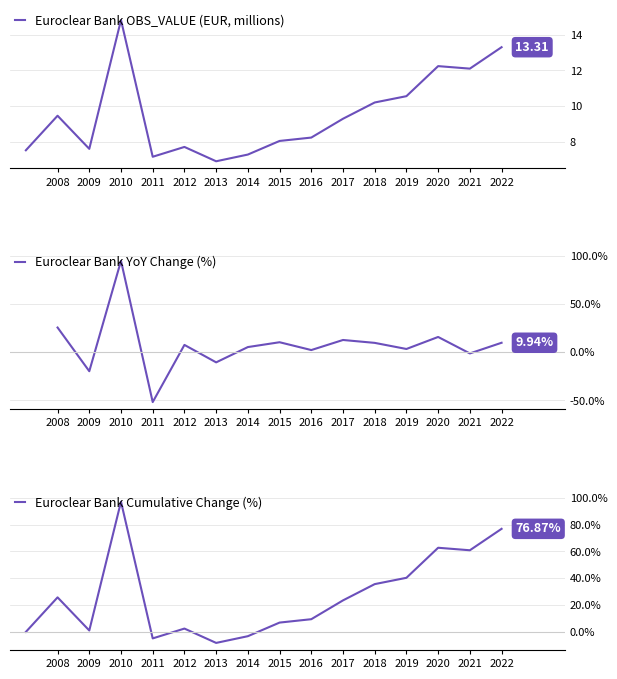

Which category has the highest value across all series?

2010